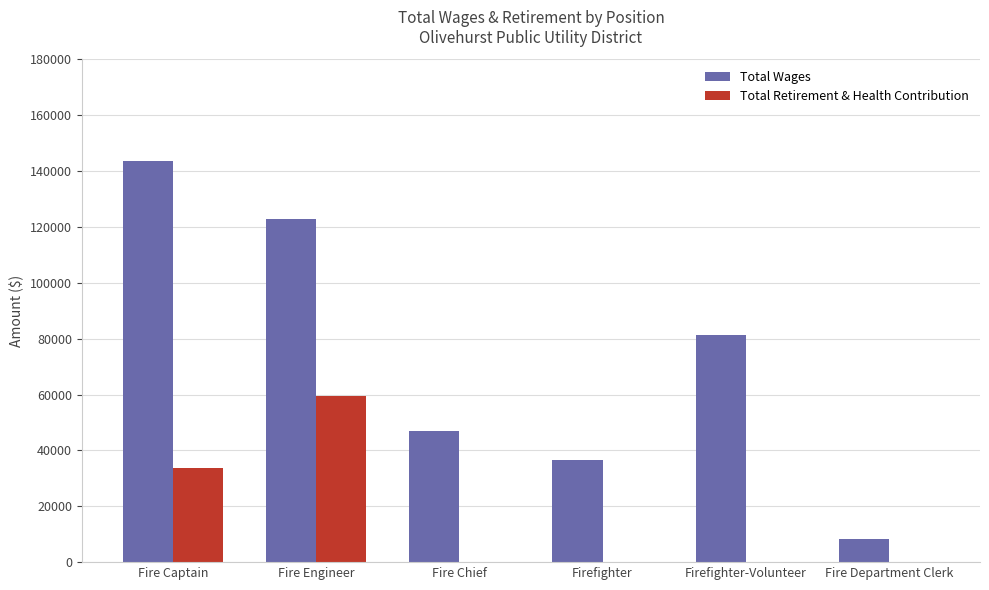

Which series has the largest range (max minus min)?

Total Wages